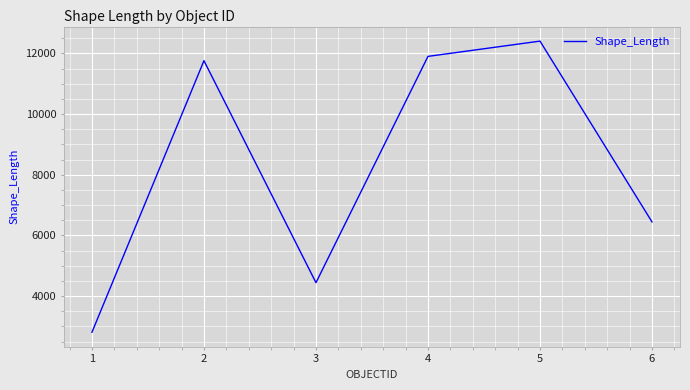

What is the maximum value shown in the chart?

12403.2